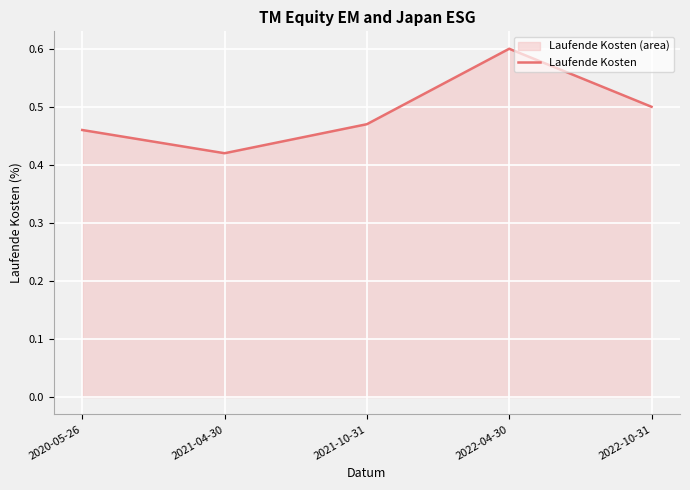

How many lines are shown in the chart?

1